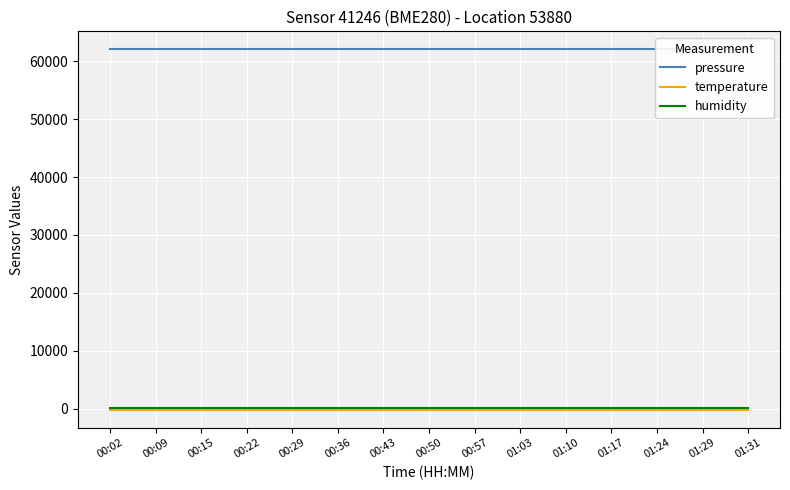

Which label corresponds to the largest value in the chart?

00:02